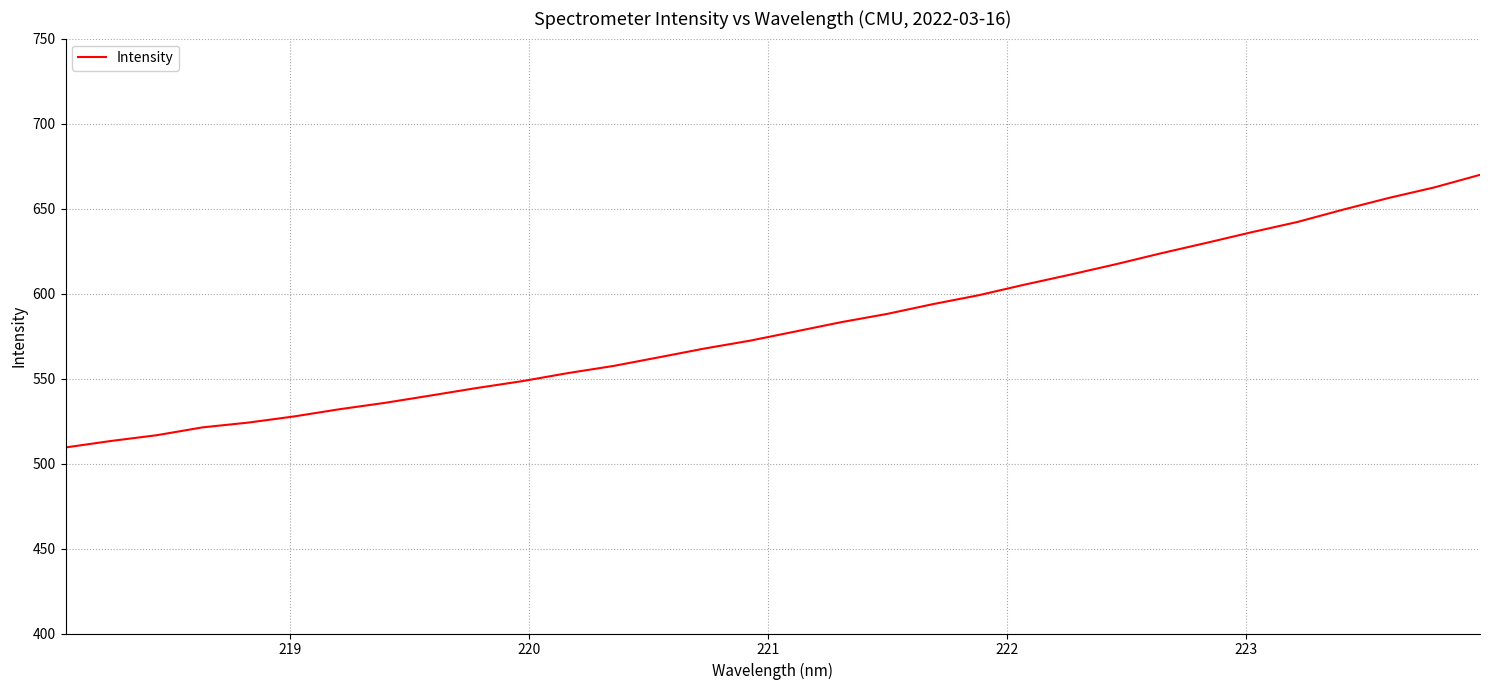

What is the difference between the maximum and minimum values?

160.4